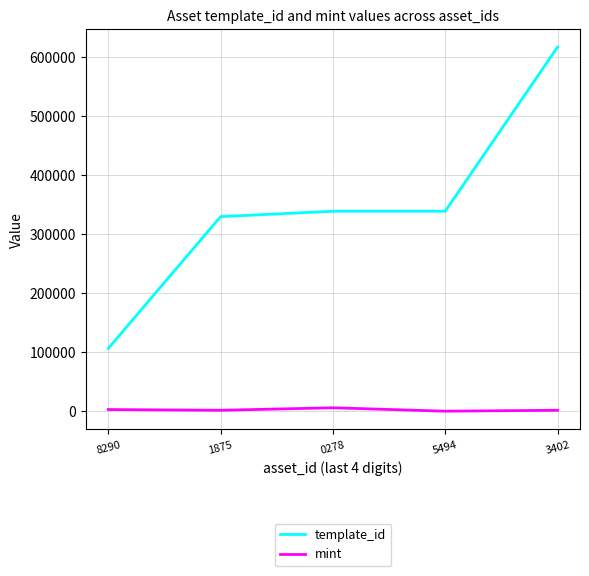

The value of template_id at 0278 is 493277. True or false?

False